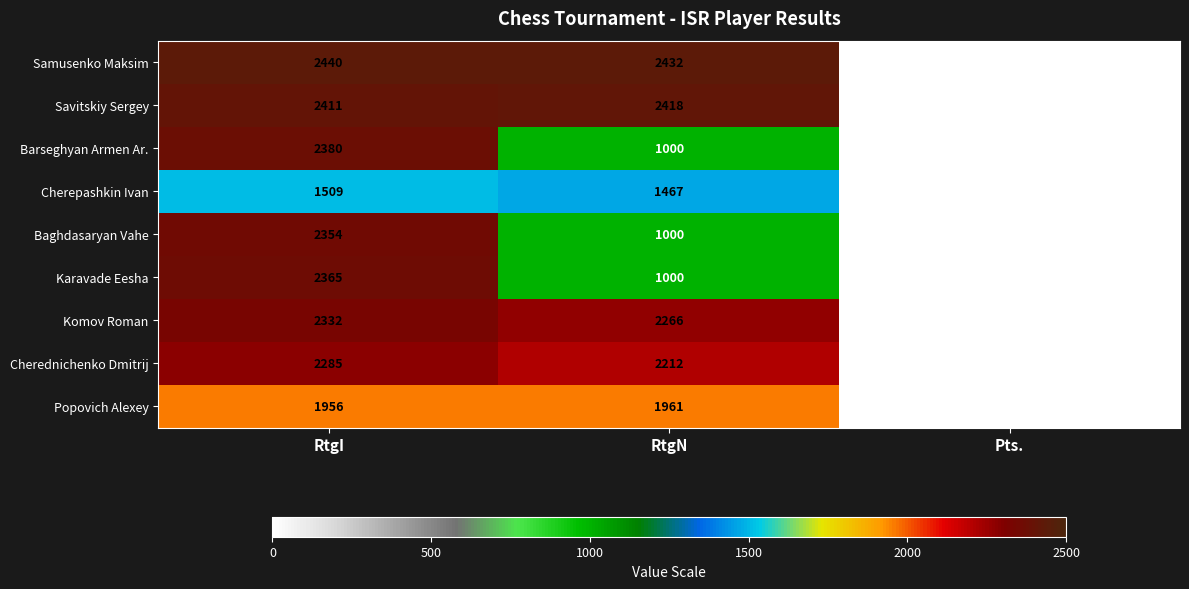

What is the total value across all series at RtgN?

15756